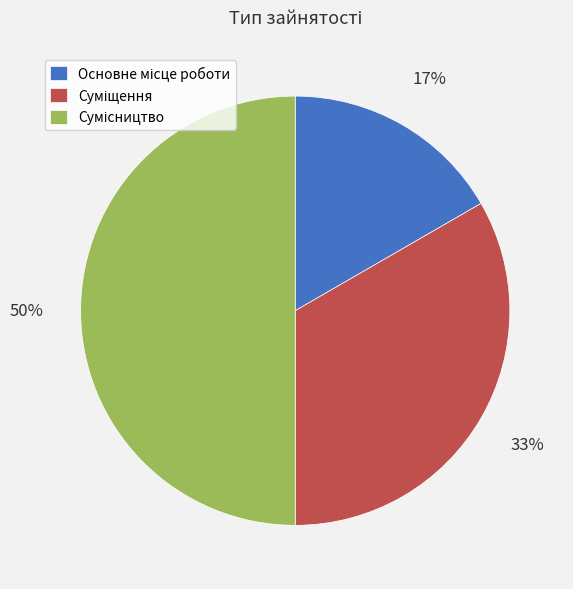

Count the number of slices in the pie.

3